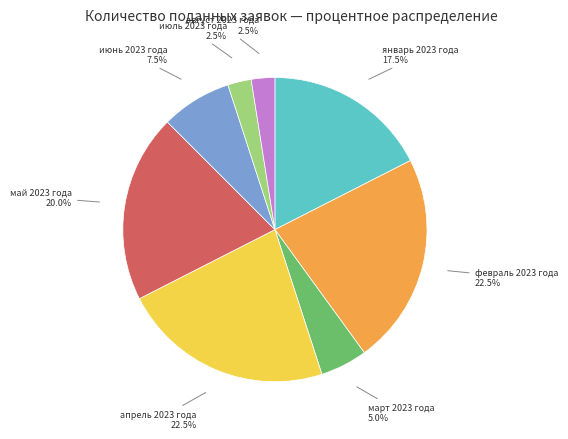

Combined, what portion of the pie is апрель 2023 года and март 2023 года?

27.5%